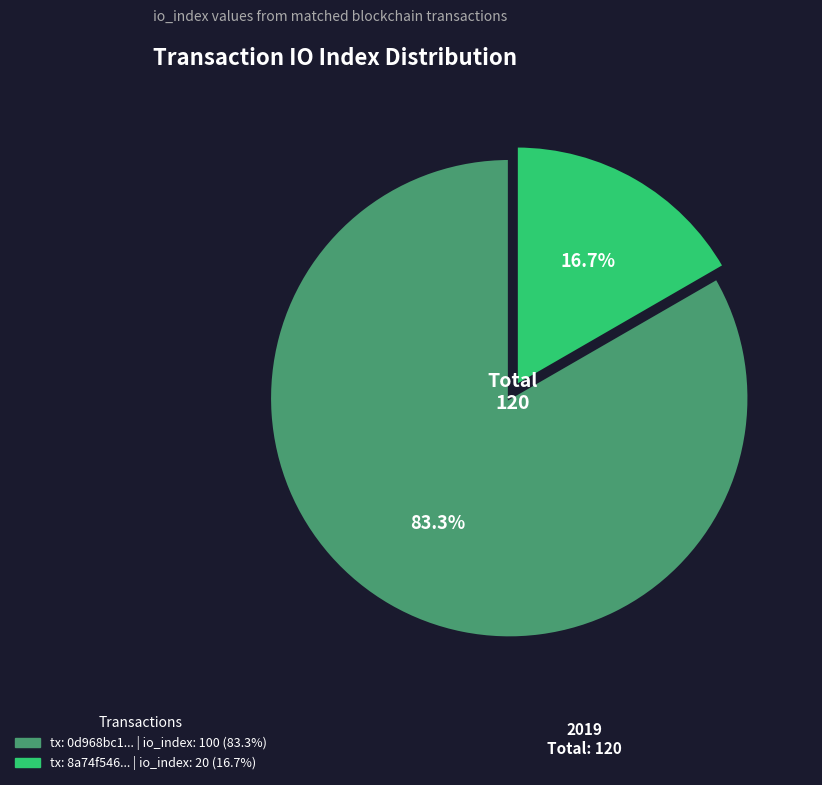

Is there any slice that represents more than half of the pie?

Yes